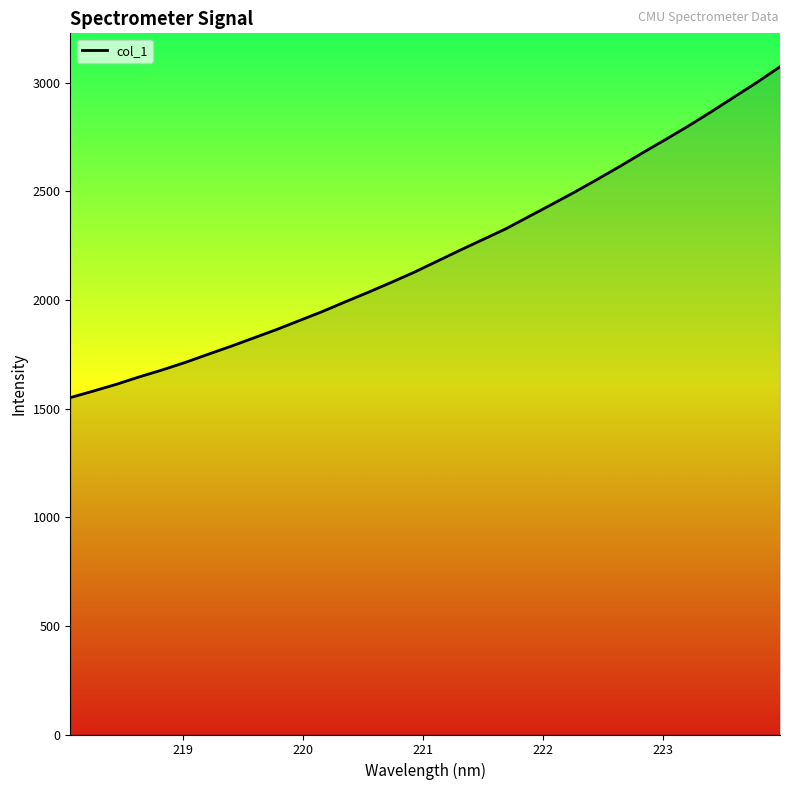

What is the smallest value displayed?

1550.2